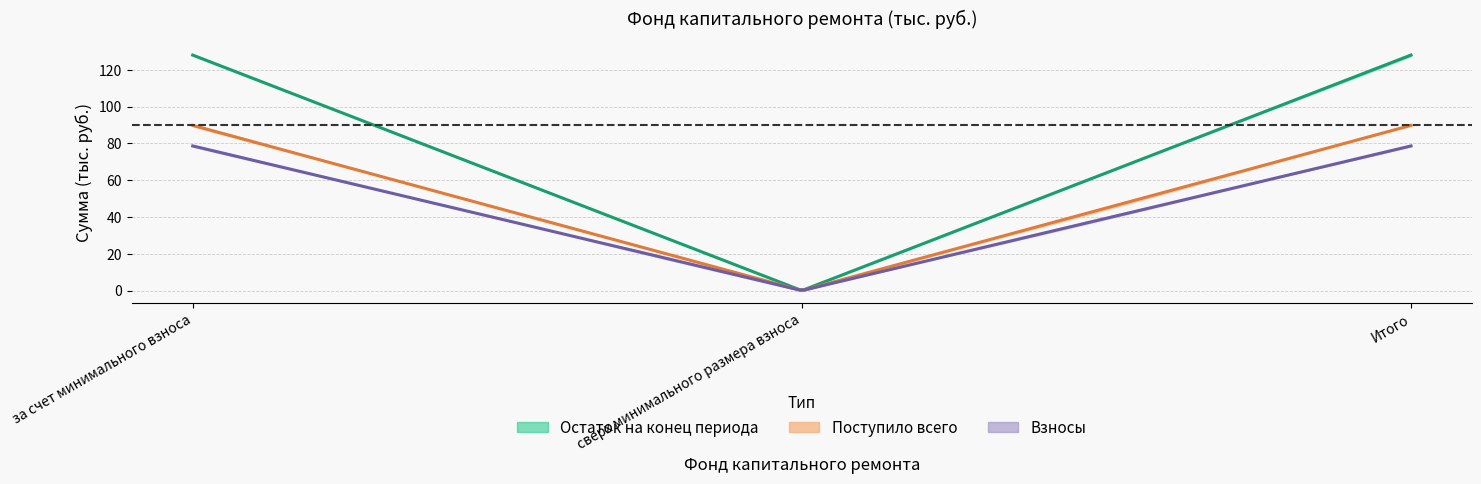

True or false: balance_end has a value of 46.6 at сверх минимального размера взноса.

False